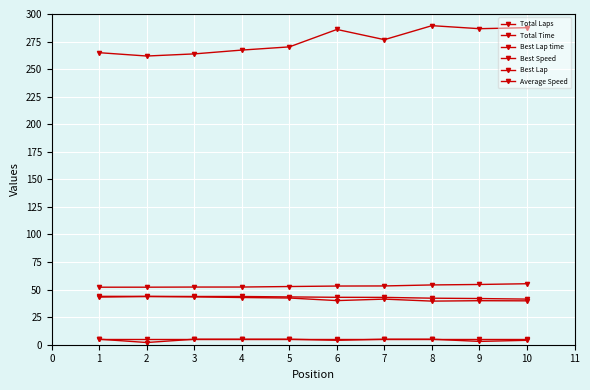

True or false: Best Lap has a value of 4.7 at 9.

False